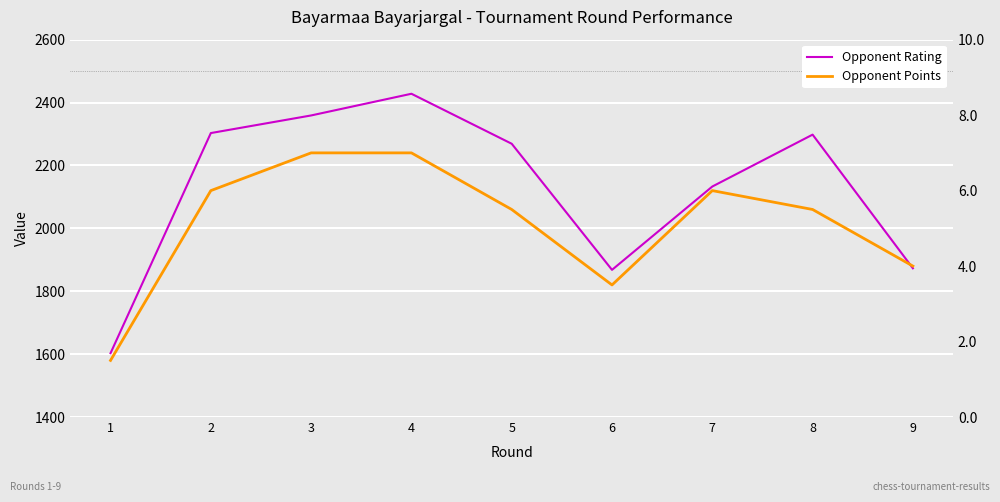

Which series has the largest range (max minus min)?

Opponent Rating